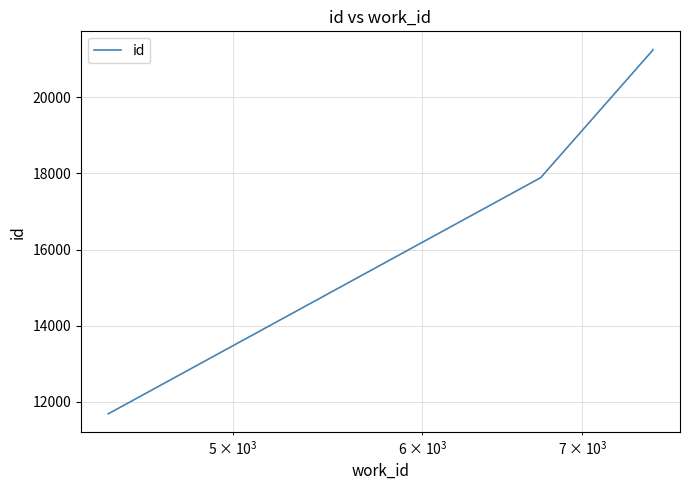

How many values are below 21245?

4